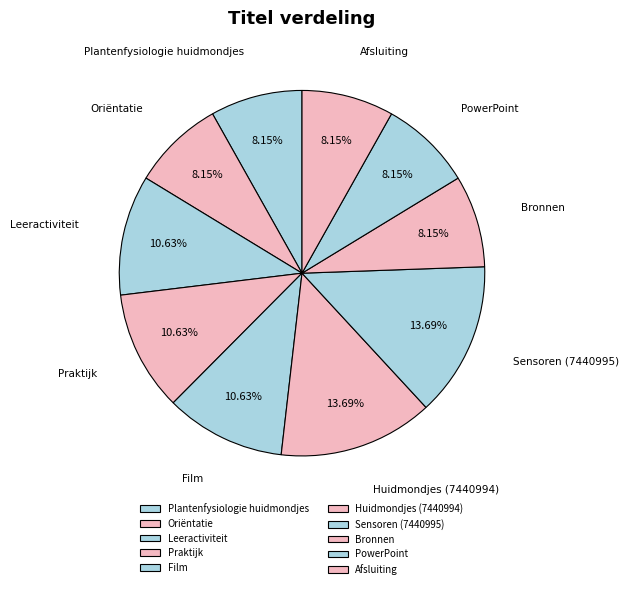

Count the number of slices in the pie.

10